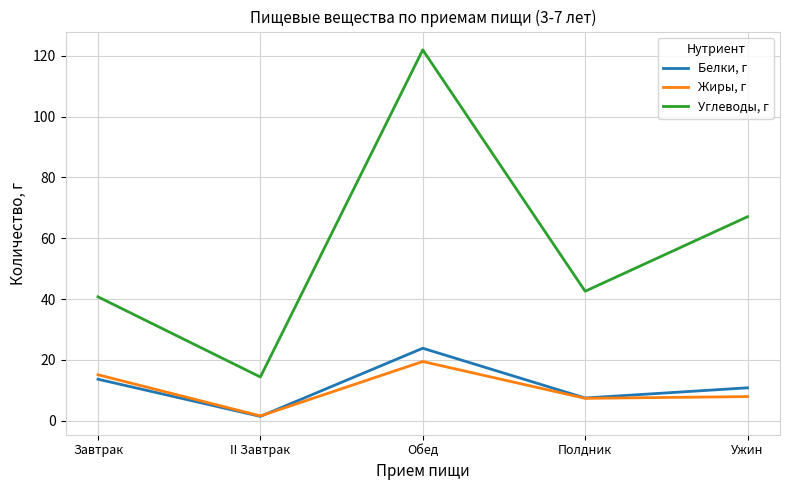

True or false: Жиры, г and Углеводы, г cross at least once.

False